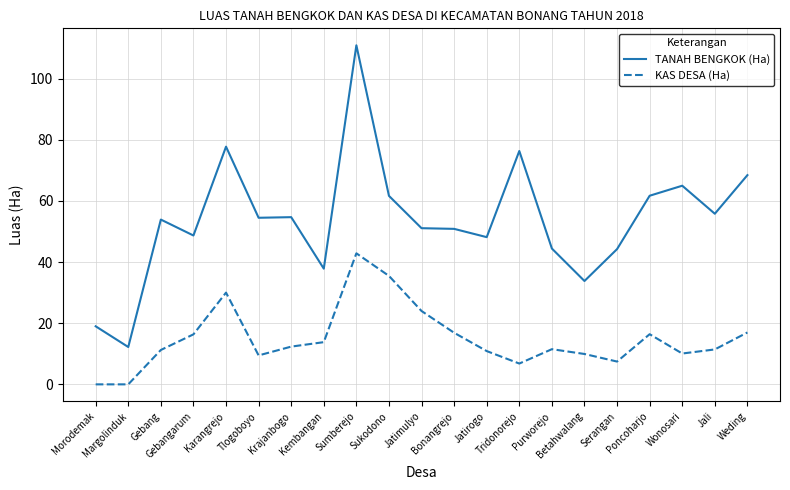

Where is the first local minimum for TANAH BENGKOK (Ha)?

Margolinduk